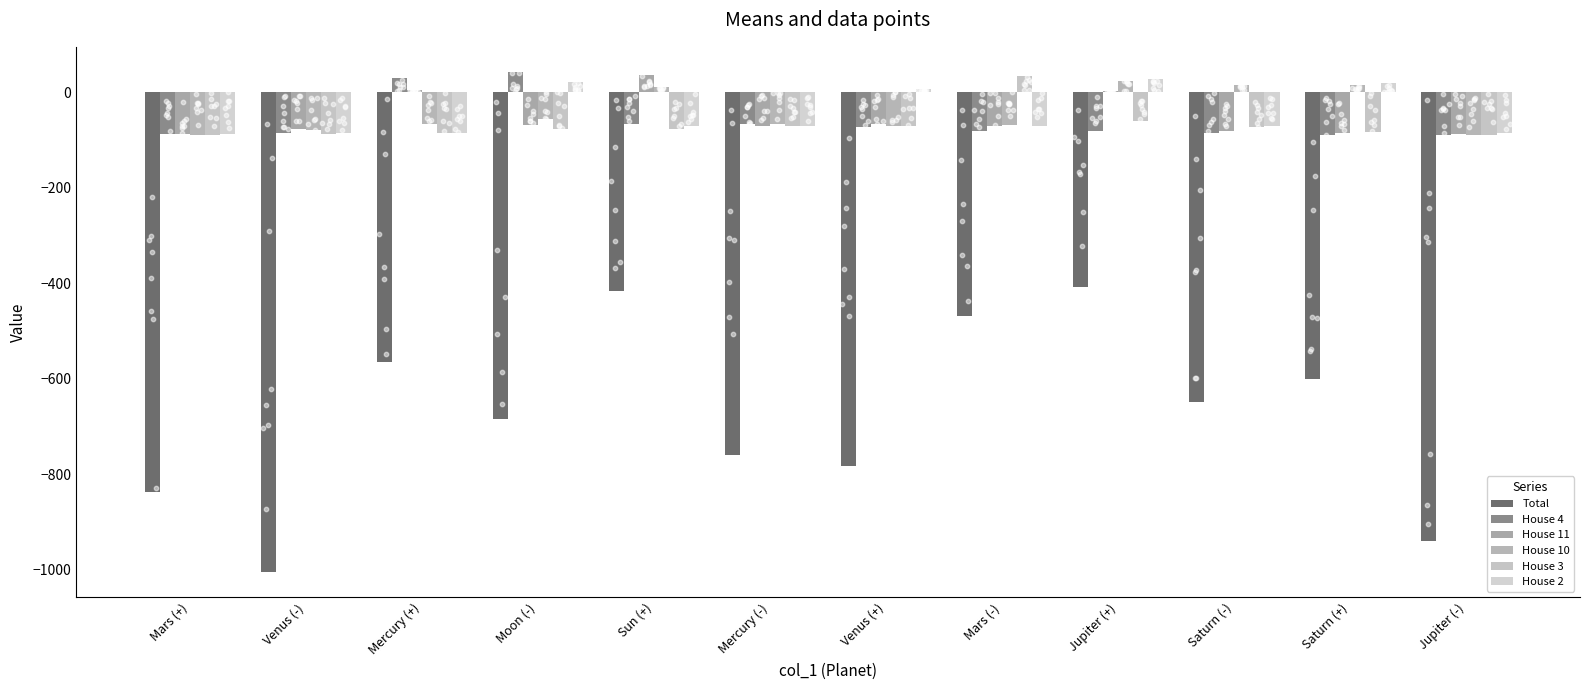

Which series contains the lowest Y value?

Total